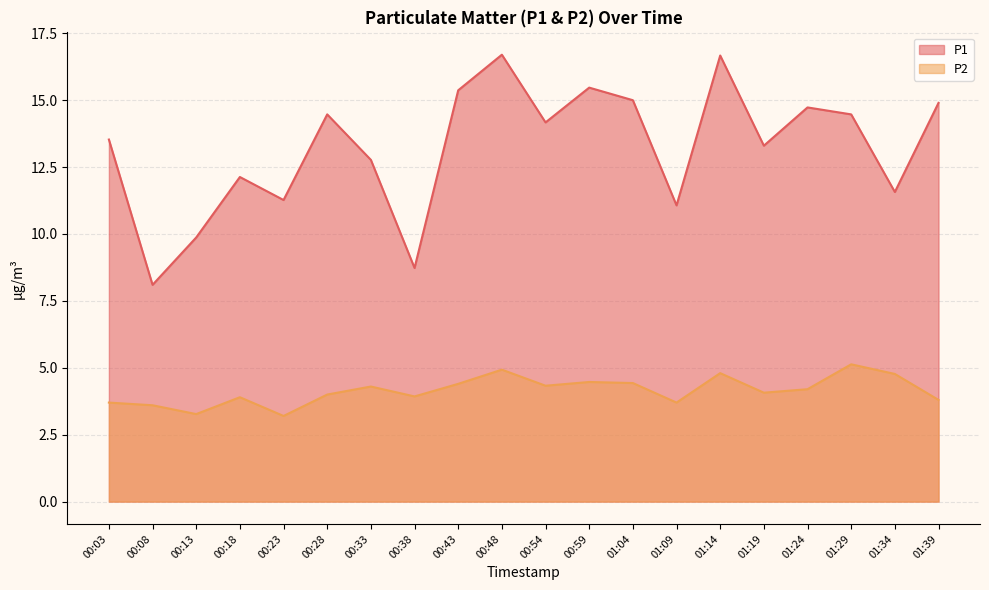

Where is the first local minimum for P1?

00:08